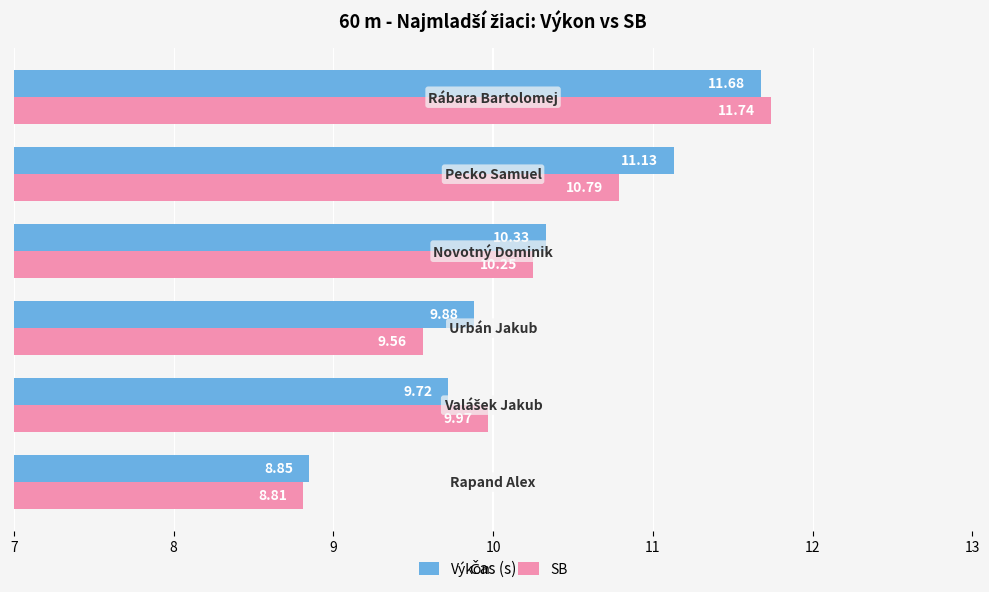

What are all the series names shown in the legend?

Výkon, SB